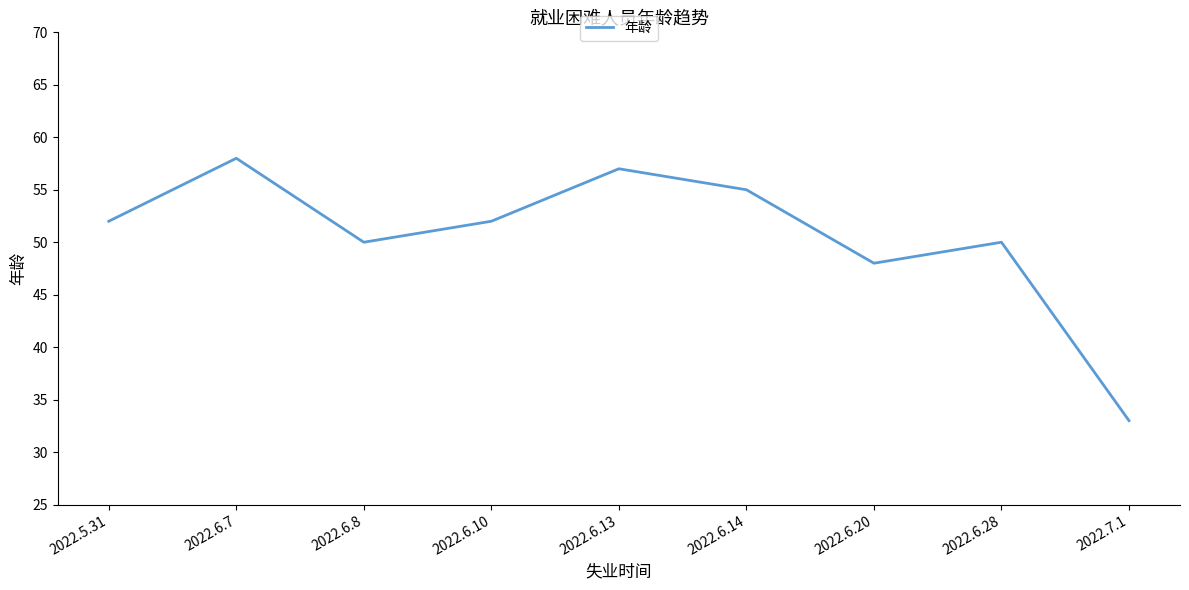

What position from the left is 2022.5.31?

1